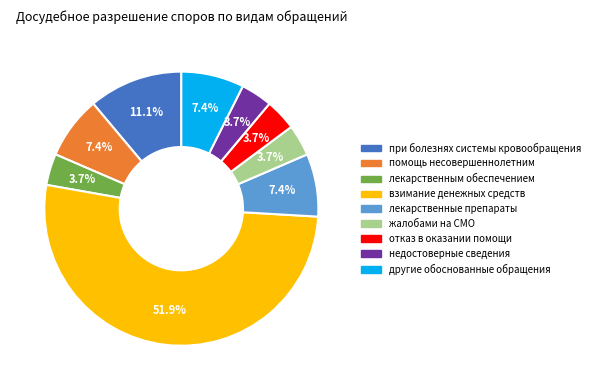

Is there any slice that represents more than half of the pie?

Yes